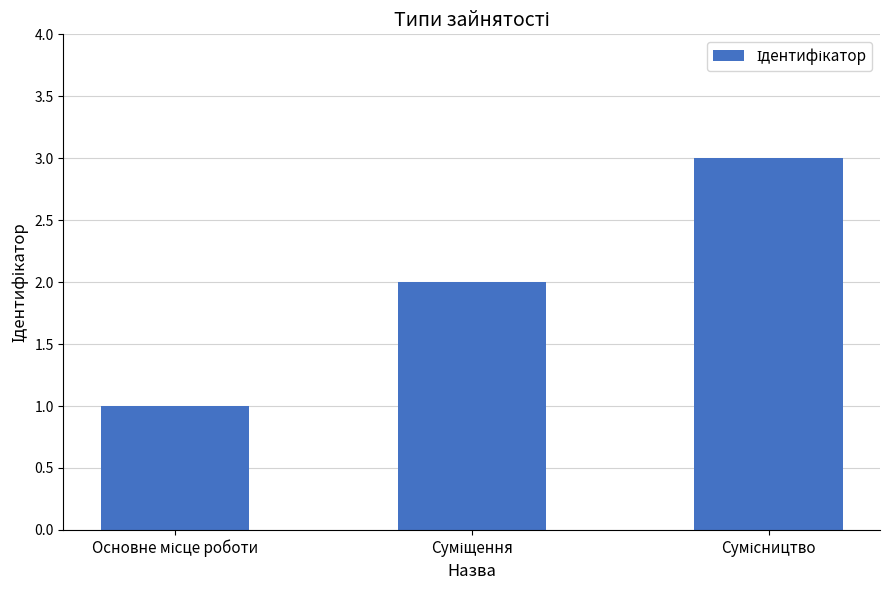

How many data points does each series have?

3